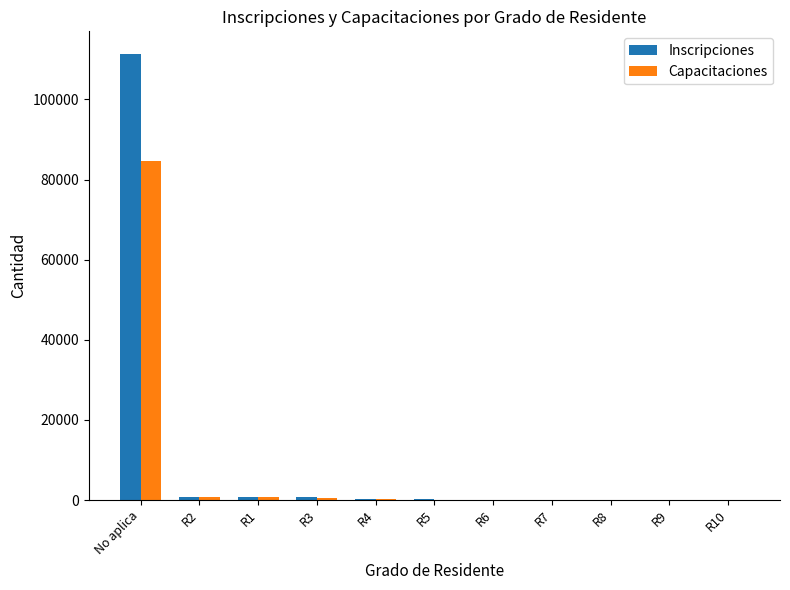

What is the highest value of the Capacitaciones series?

84596